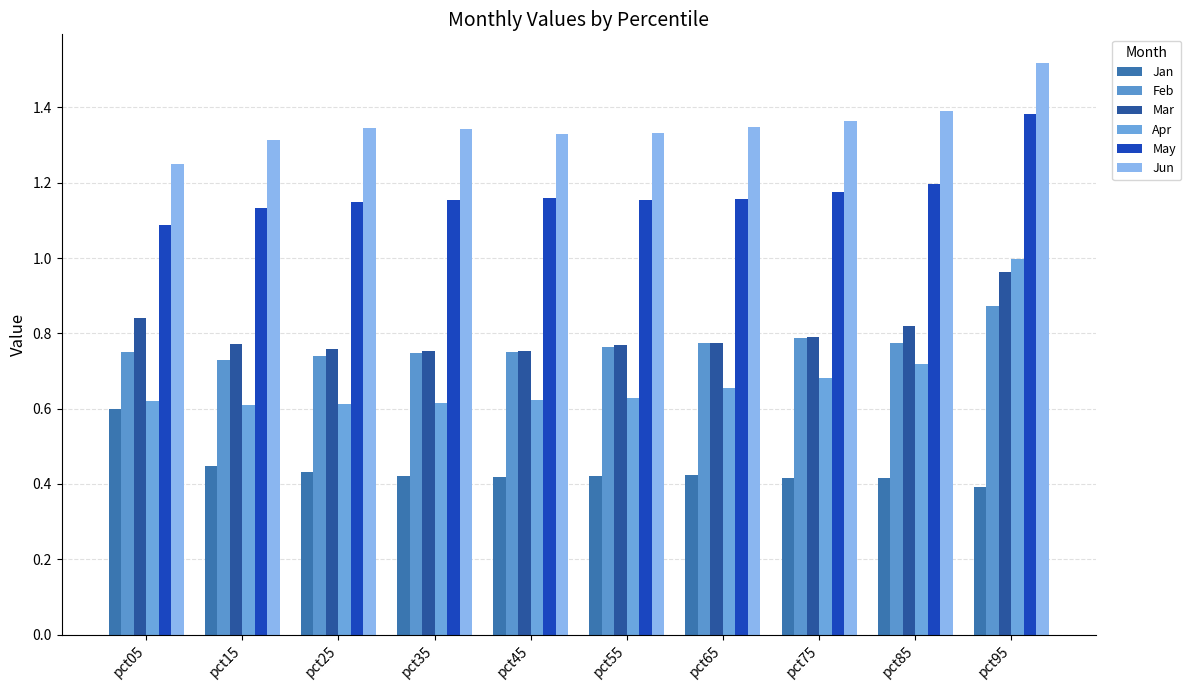

Between pct75 and pct45, which is larger?

pct45